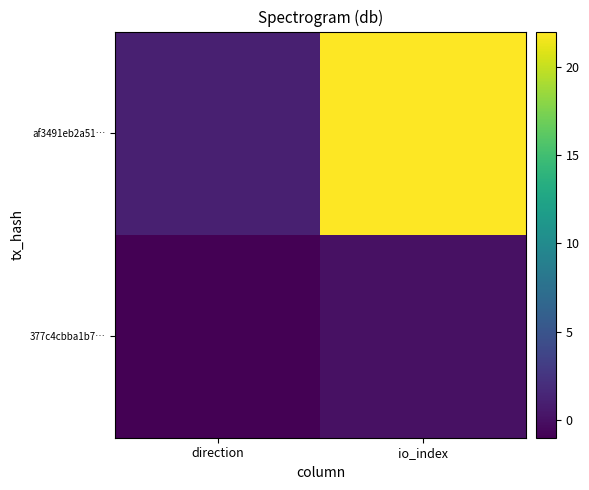

Between direction and io_index, which is larger?

io_index